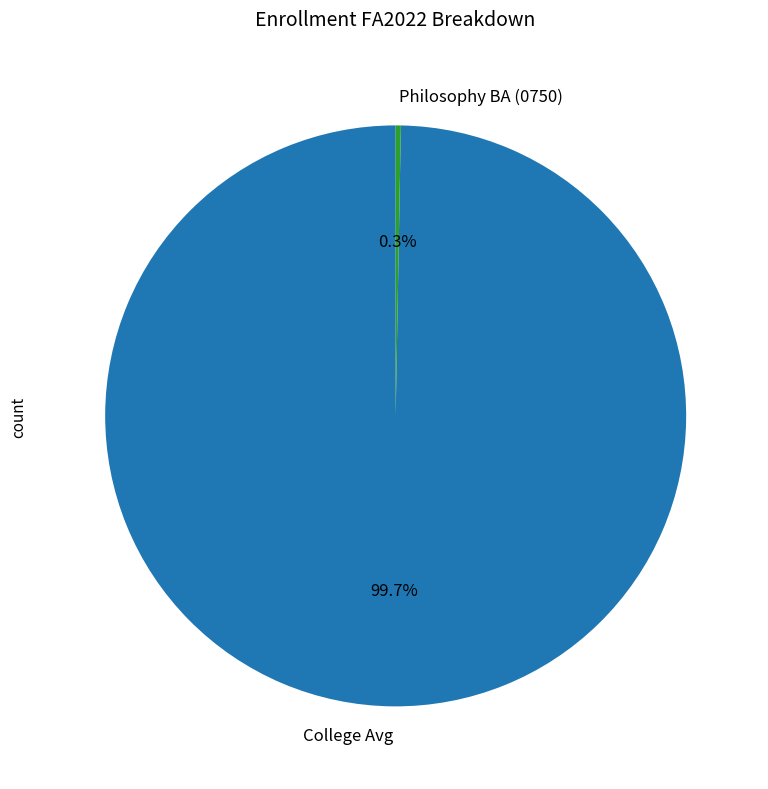

What is the majority slice?

College Avg